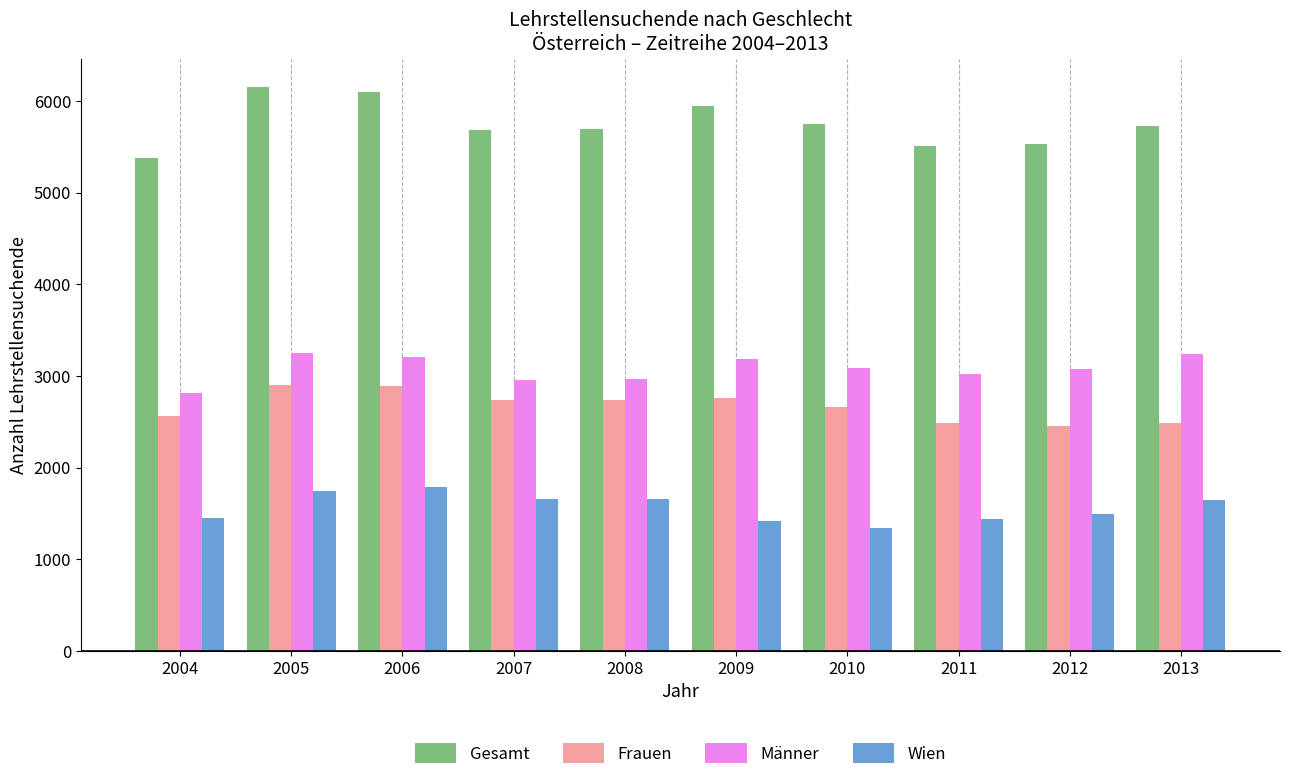

At how many categories does at least one series exceed 4398?

10